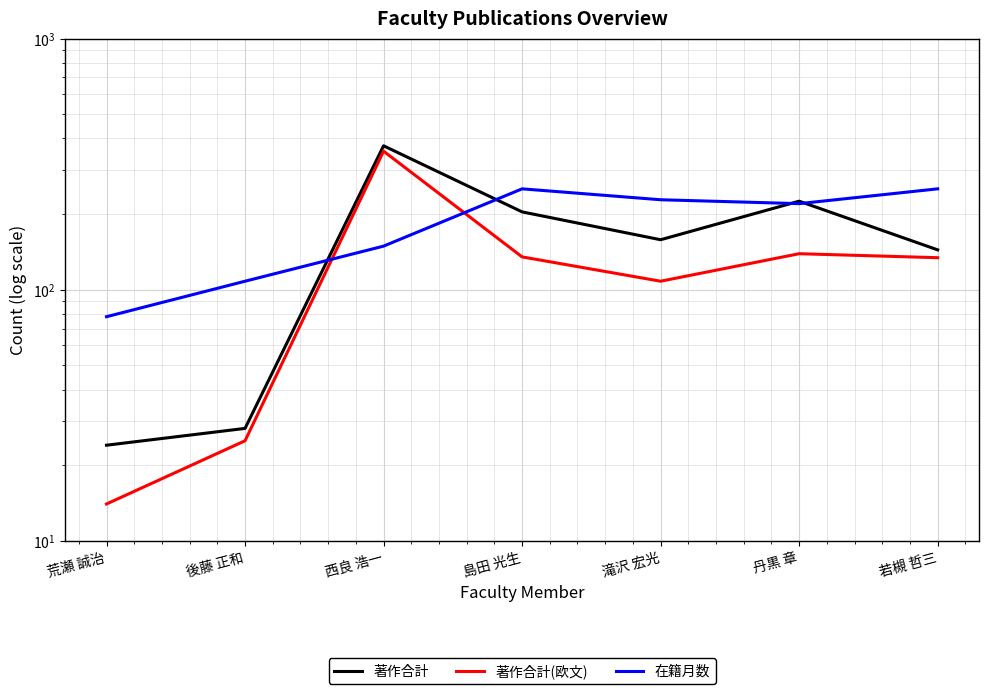

Is it true that 著作合計 equals 225 at 丹黒 章?

True